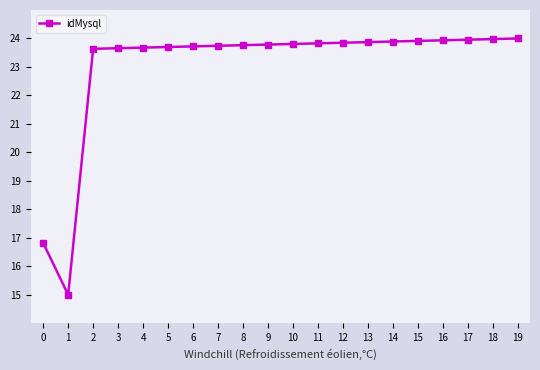

Does the chart have visible grid lines?

No